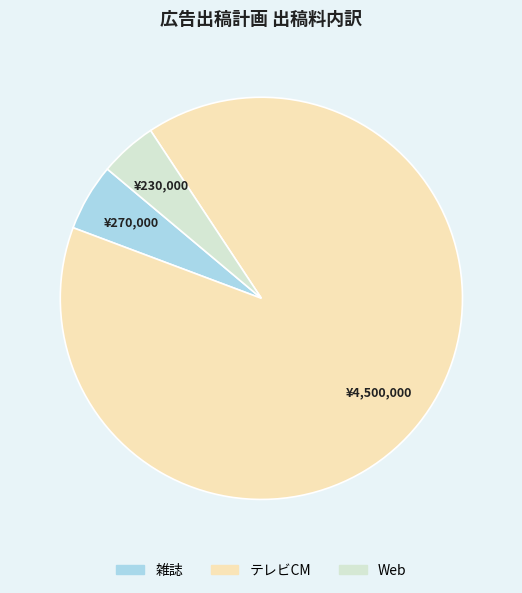

Which category accounts for the majority?

テレビCM